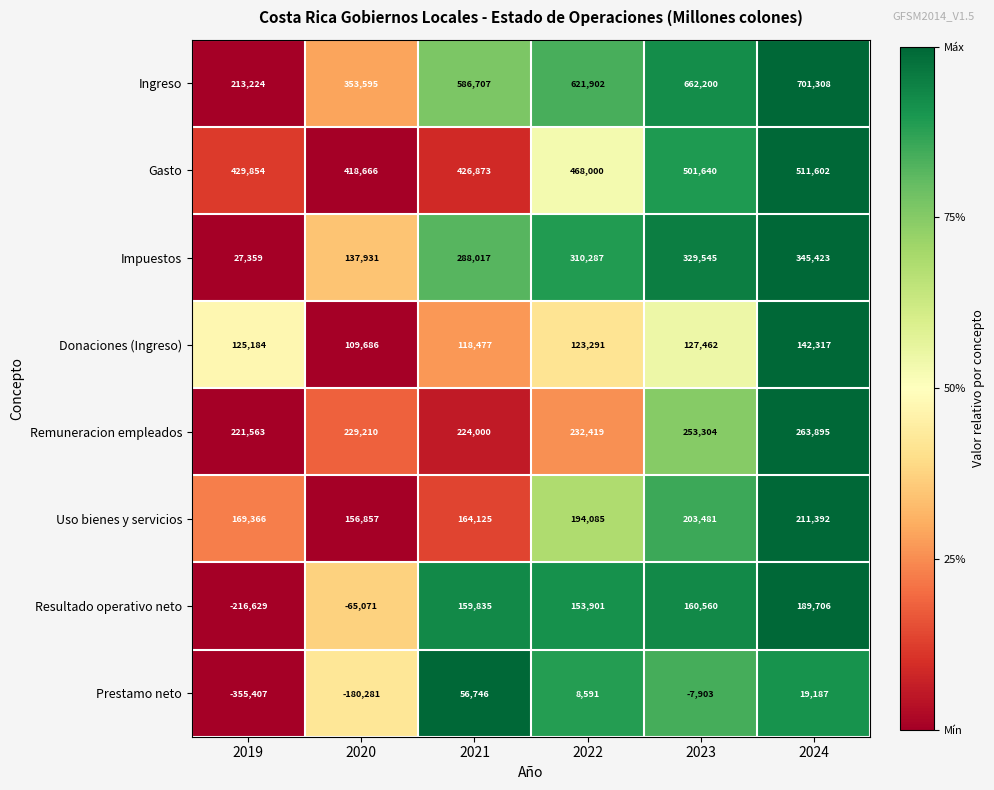

Which series has the largest total across all categories?

Ingreso